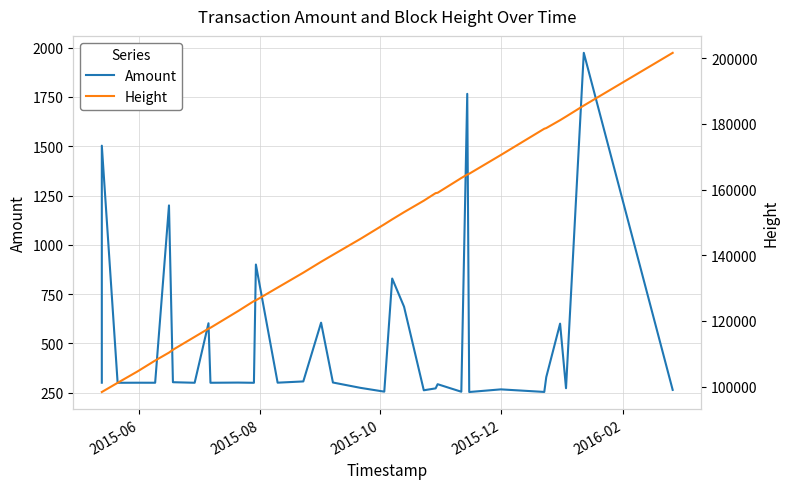

The Height series shows 54885.2 at 7. True or false?

False